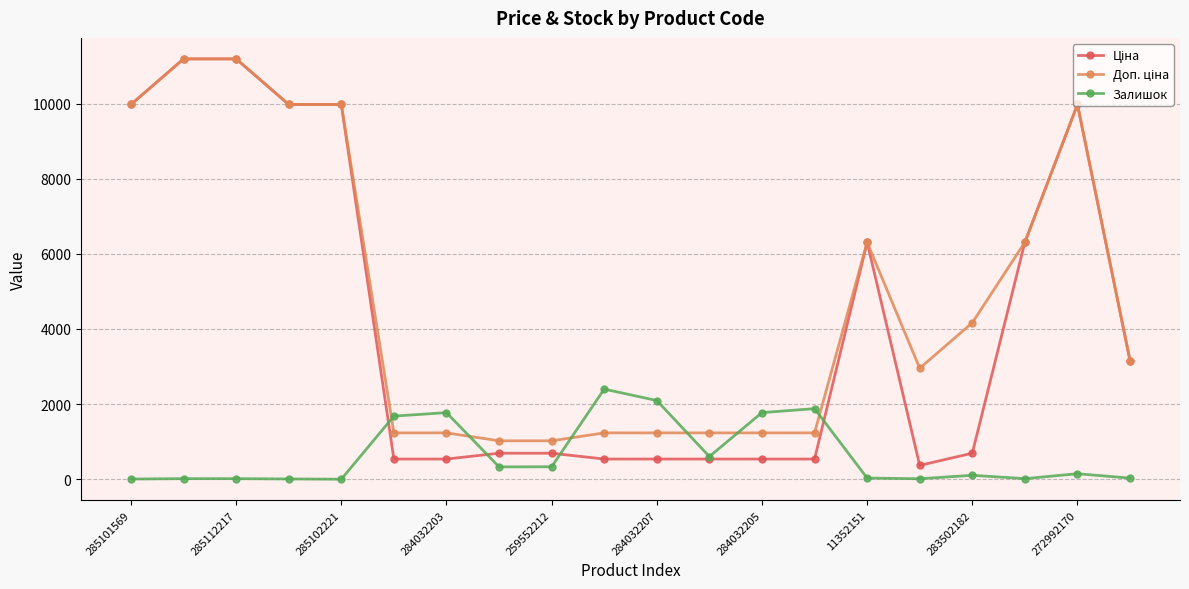

What is the value of the Залишок point at the 12th from the left?

605.0